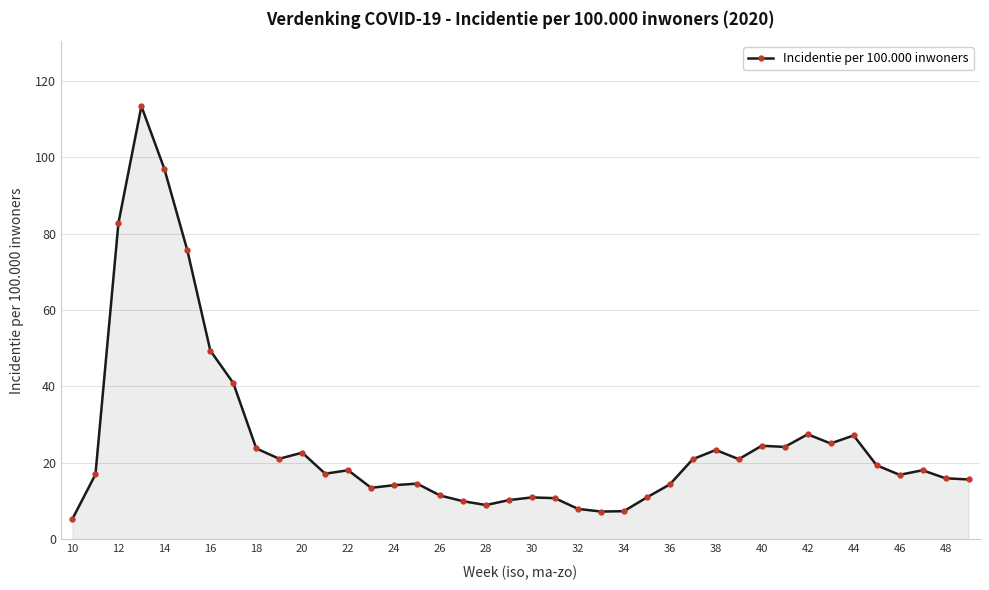

What is the value of the 20th point from the left?

10.3